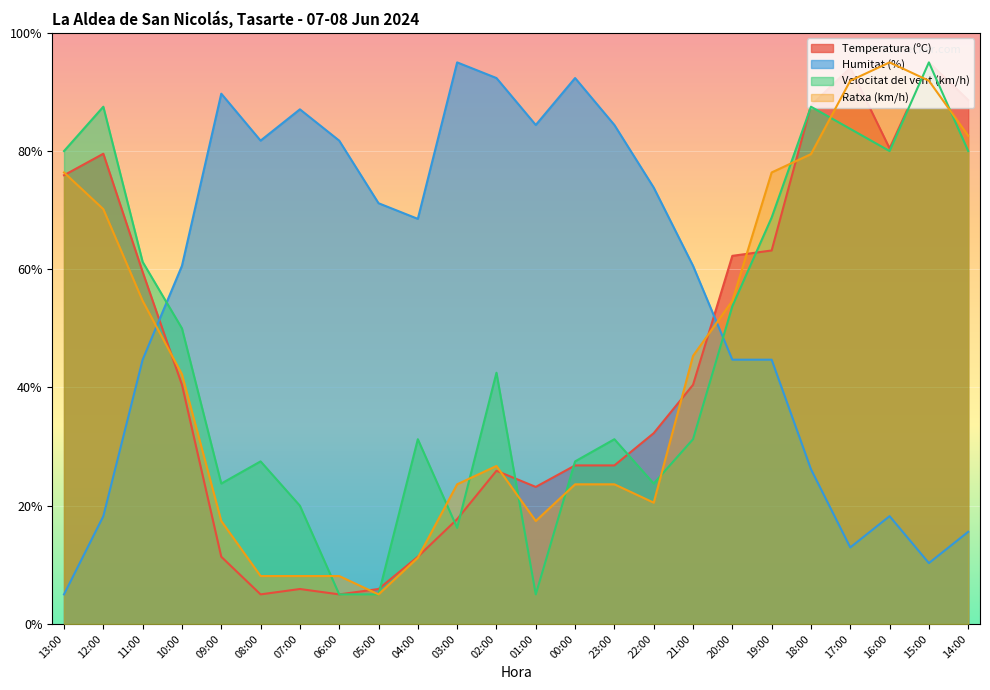

Reading left to right, list all the values displayed in this chart.

Temperatura (ºC): 75.9	79.5	59.5	40.5	11.4	5.0	5.9	5.0	5.9	11.4	17.7	25.9	23.2	26.8	26.8	32.3	40.5	62.3	63.2	87.7	94.1	80.5	95.0	88.6
Humitat (%): 5.0	18.2	44.7	60.6	89.7	81.8	87.1	81.8	71.2	68.5	95.0	92.4	84.4	92.4	84.4	73.8	60.6	44.7	44.7	26.2	12.9	18.2	10.3	15.6
Velocitat del vent (km/h): 80.0	87.5	61.2	50.0	23.8	27.5	20.0	5.0	5.0	31.2	16.2	42.5	5.0	27.5	31.2	23.8	31.2	53.8	68.8	87.5	83.8	80.0	95.0	80.0
Ratxa (km/h): 76.4	70.2	54.7	42.2	17.4	8.1	8.1	8.1	5.0	11.2	23.6	26.7	17.4	23.6	23.6	20.5	45.3	54.7	76.4	79.5	91.9	95.0	91.9	82.6